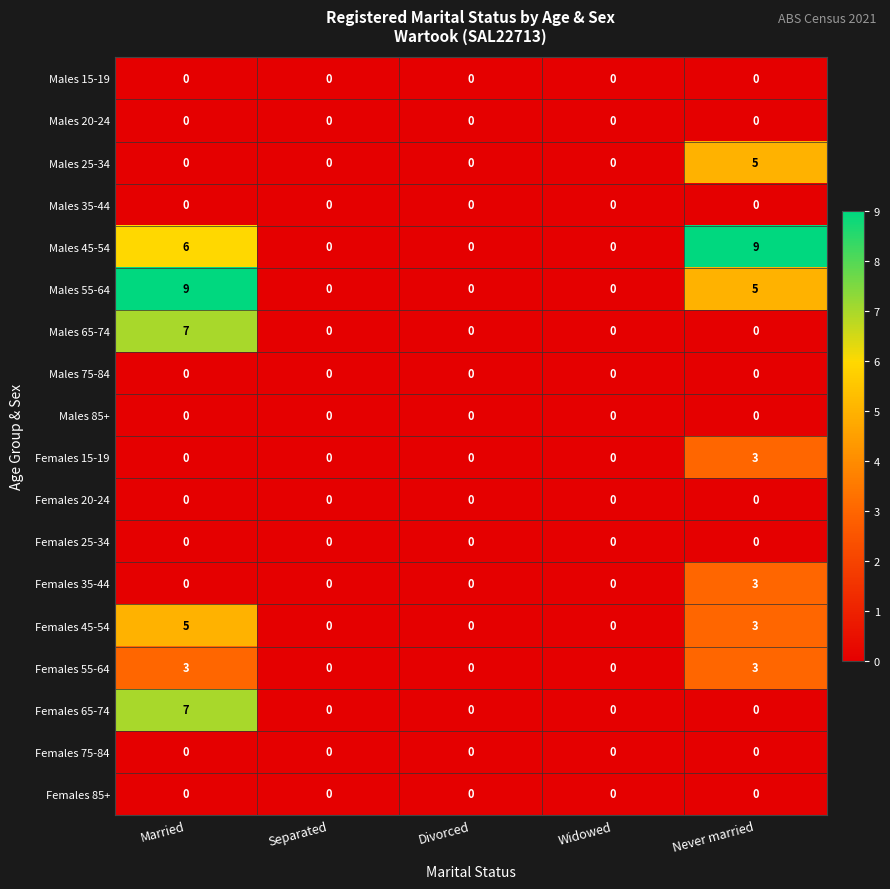

What is the sum of all Males 65-74 values?

7